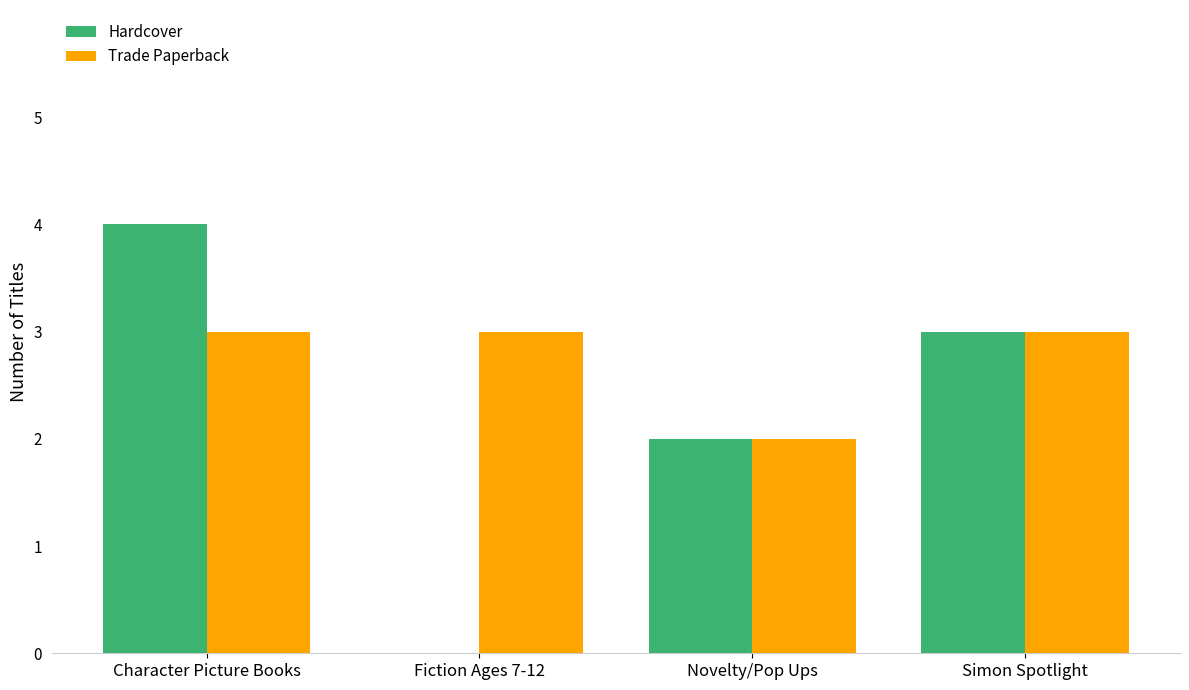

What is the total value across all series at Simon Spotlight?

6